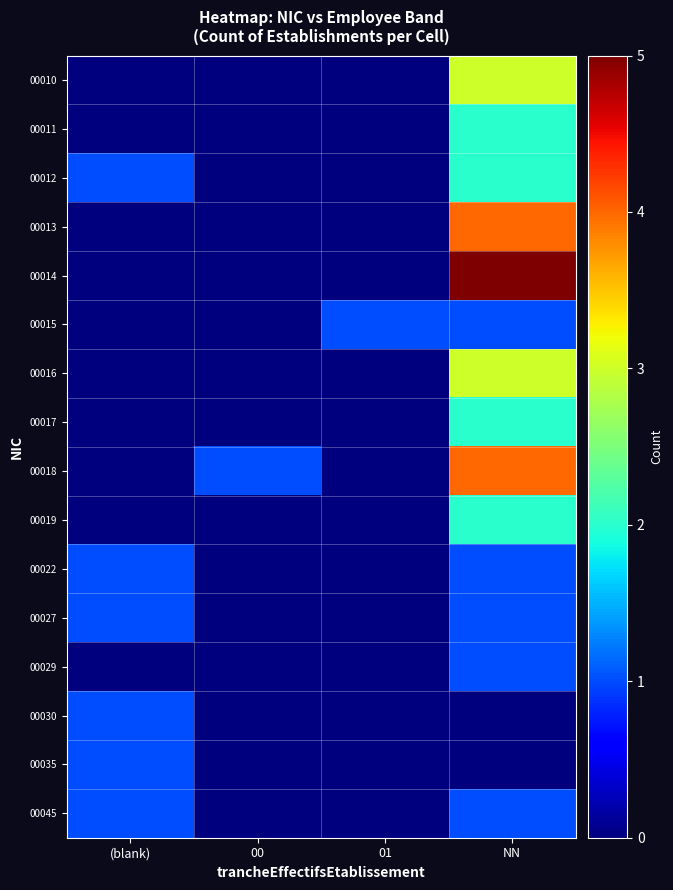

What is the total value across all series at NN?

32